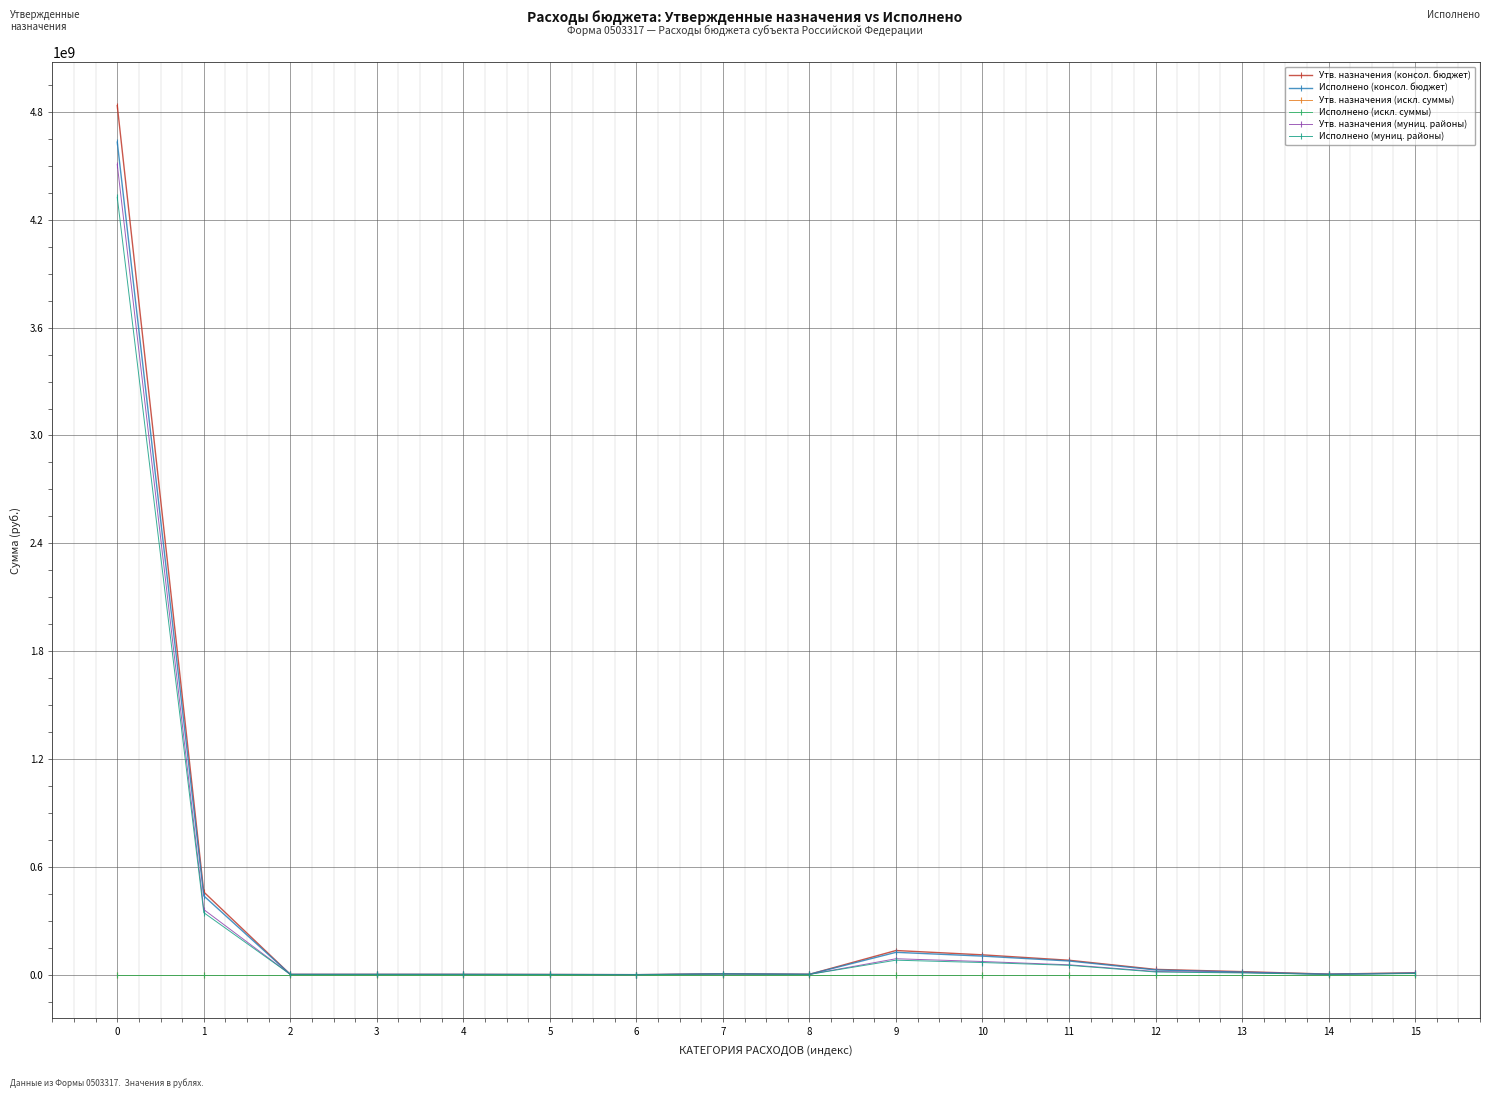

Is this an area chart (filled region under the line)?

No